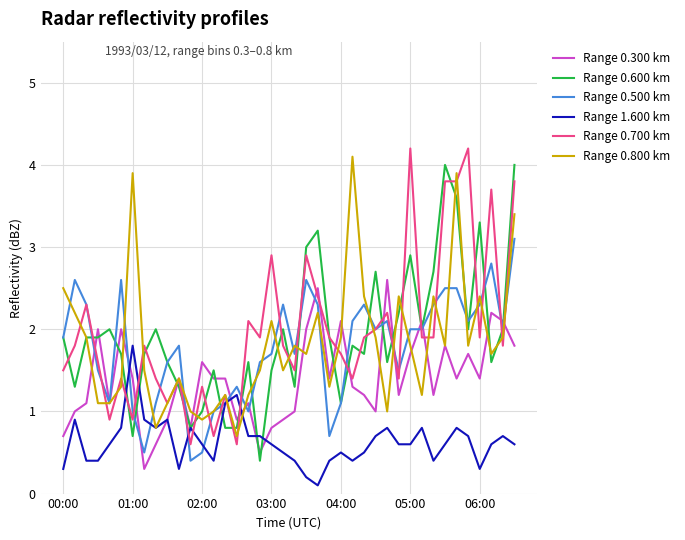

What is the greatest value displayed?

4.2